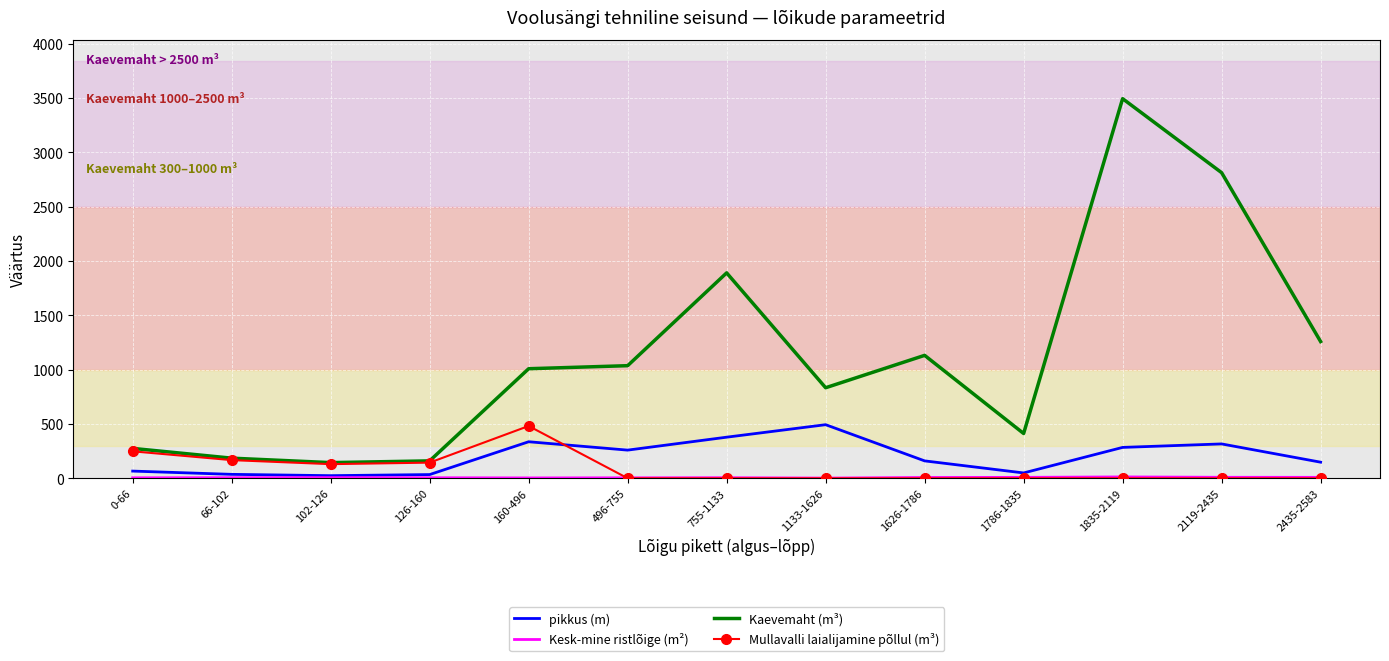

What is the spread (max minus min) of values at 496-755?

1036.0